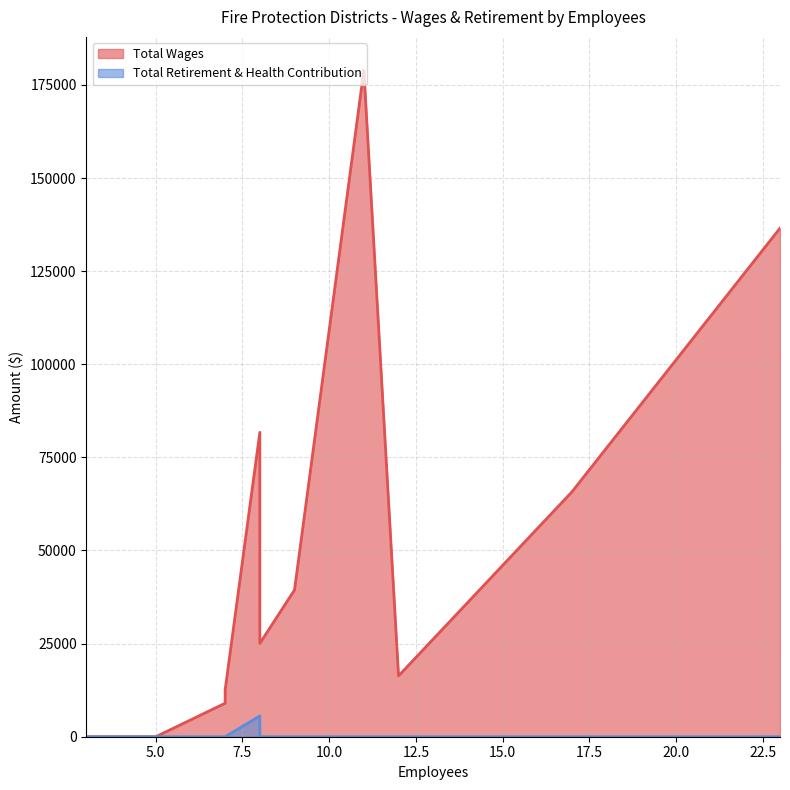

How many values in Total Wages are above zero?

10